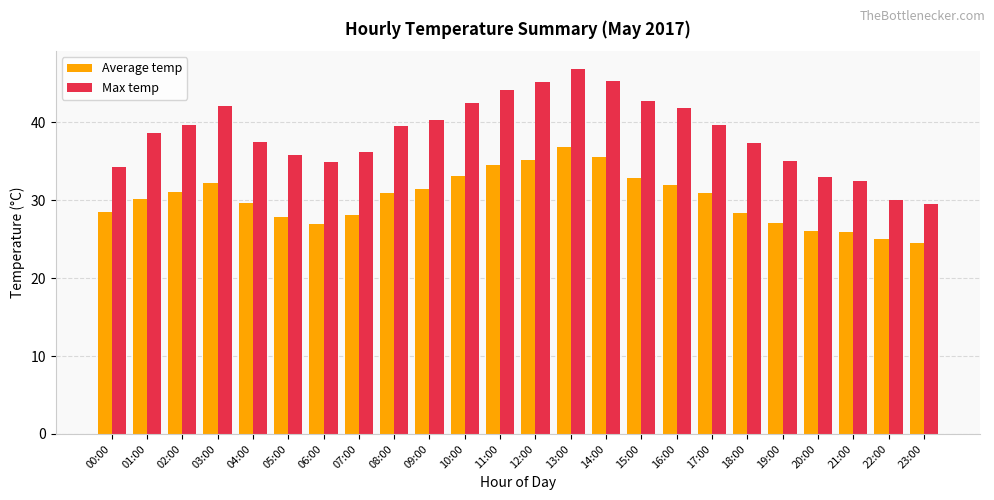

At 18:00, list the series in order from smallest to largest.

Average temp, Max temp